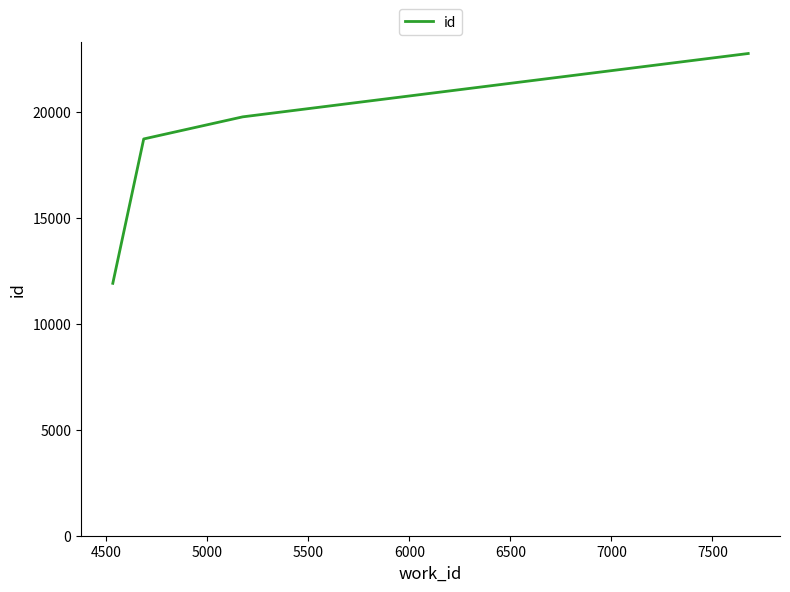

What is the difference between the second highest and minimum values?

7863